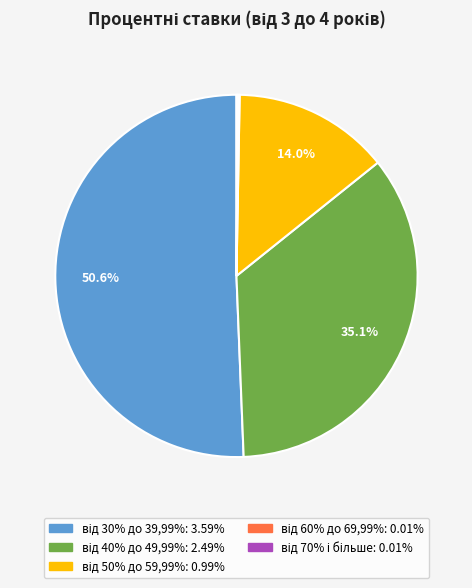

Is there any slice that represents more than half of the pie?

Yes